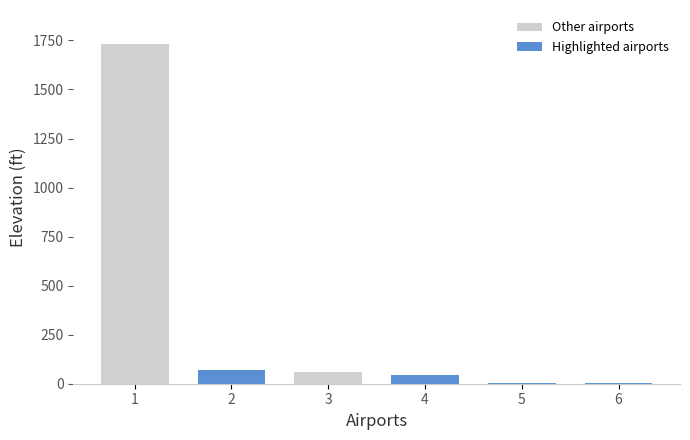

What is the difference between the Other airports values at 3 and 1?

1673